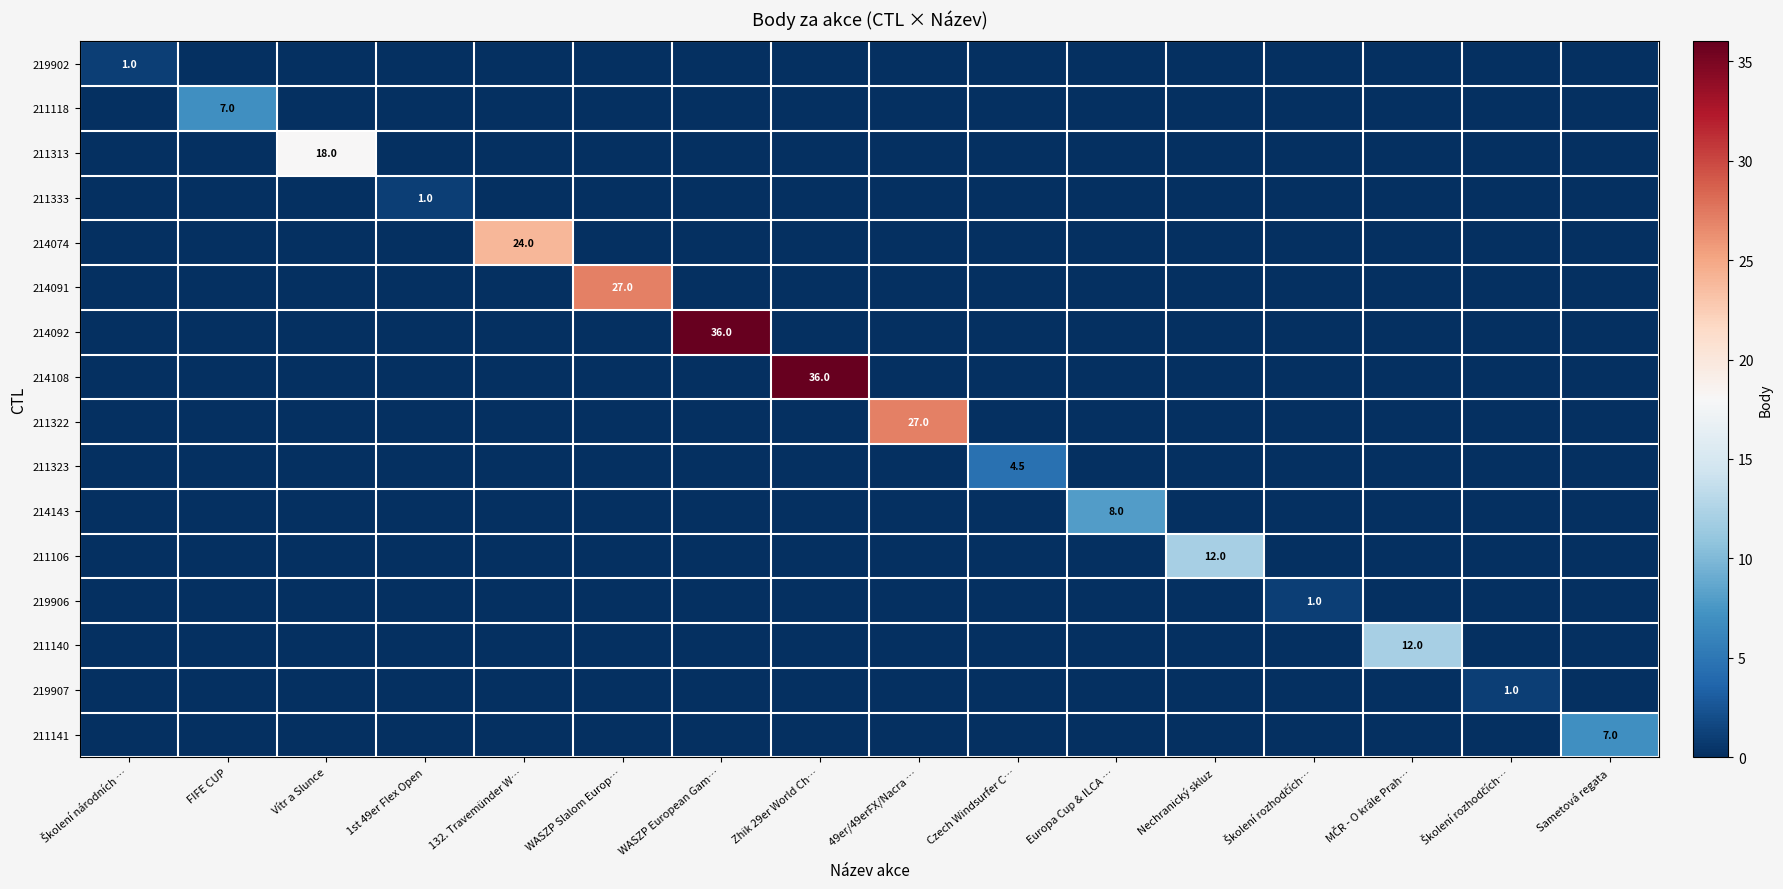

List the series in order of their peak value, highest first.

214092, 214108, 214091, 211322, 214074, 211313, 211106, 211140, 214143, 211118, 211141, 211323, 219902, 211333, 219906, 219907